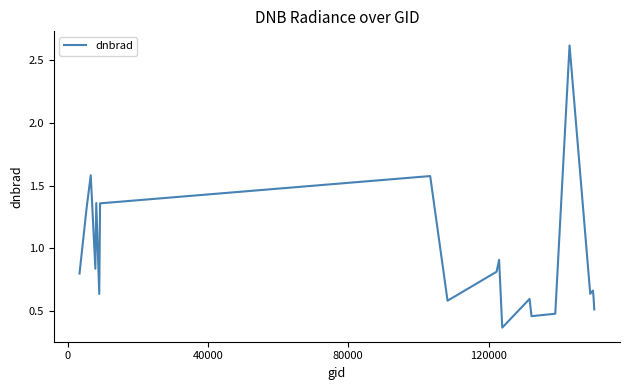

What is the difference between the maximum and second lowest values?

2.2